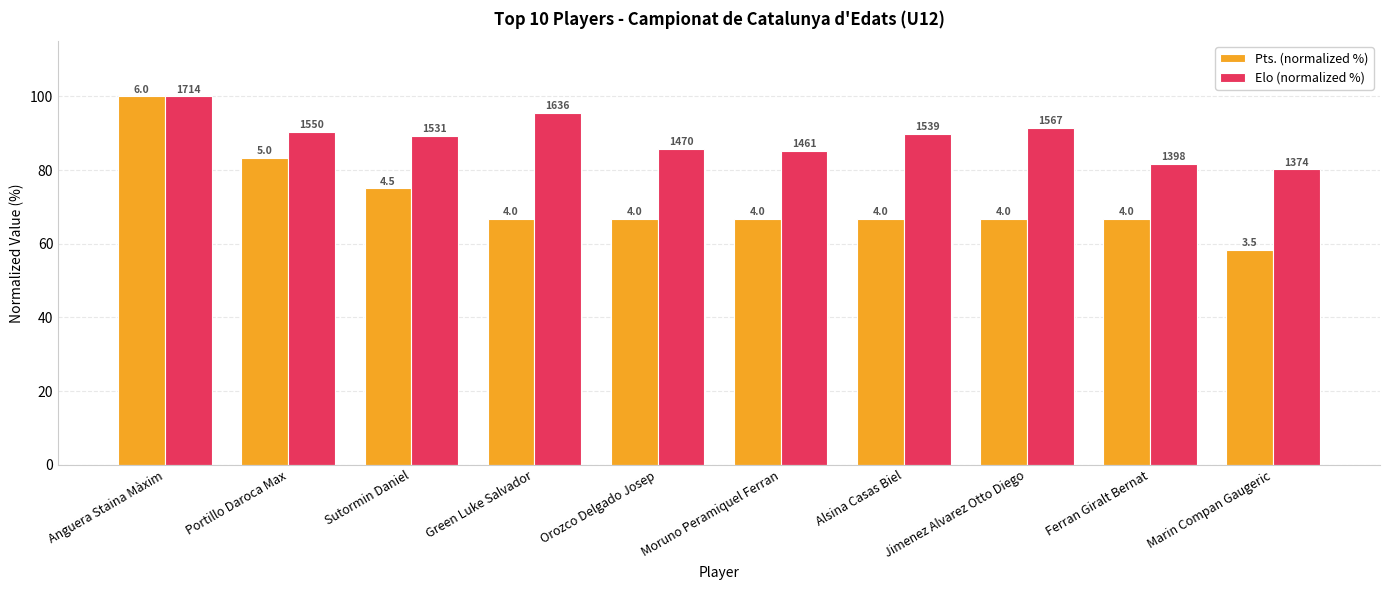

What is the difference between the highest and lowest values at Jimenez Alvarez Otto Diego?

24.8